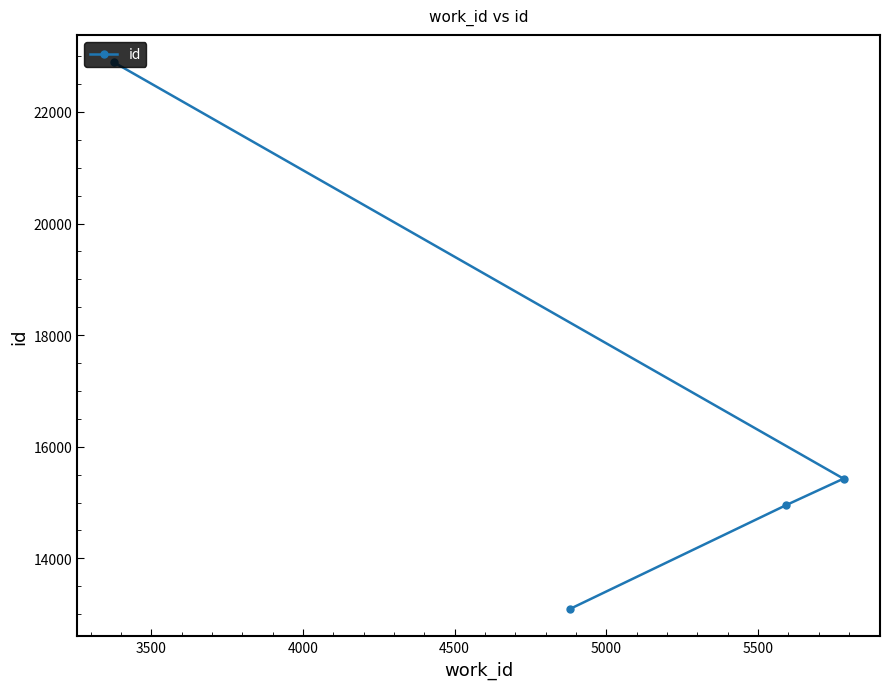

What is the sum of all values?

66368